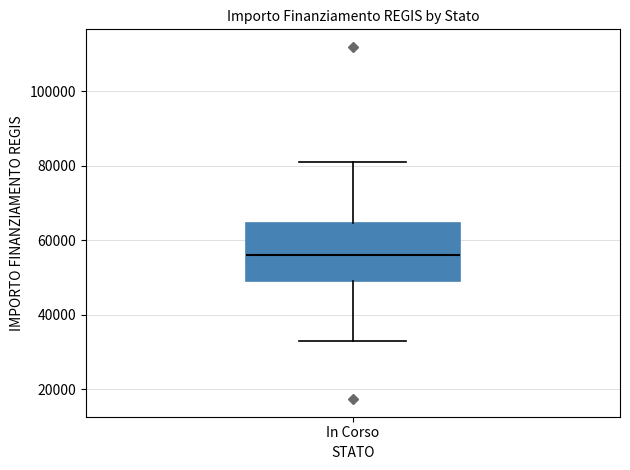

Read this box plot against the y-axis: the position of the median line, the range covered by the box, and the ends of both whiskers. The values are not printed on the chart, so give them approximately, as read against the axis.

median 56000, box 50000 to 64000, whiskers 32000 to 80000